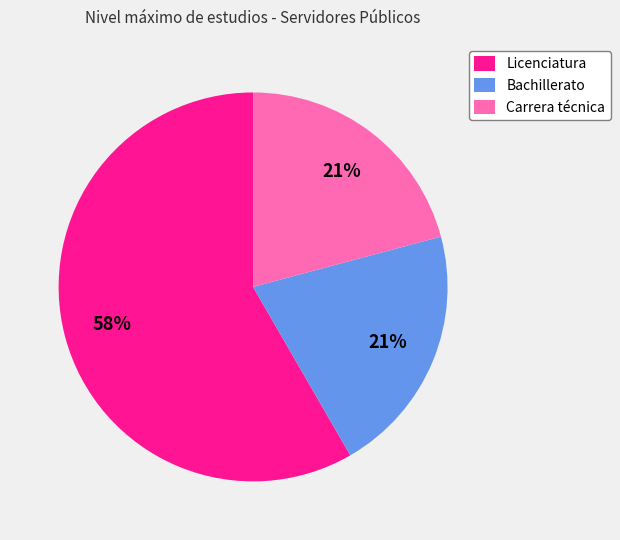

Which slice is the largest?

Licenciatura